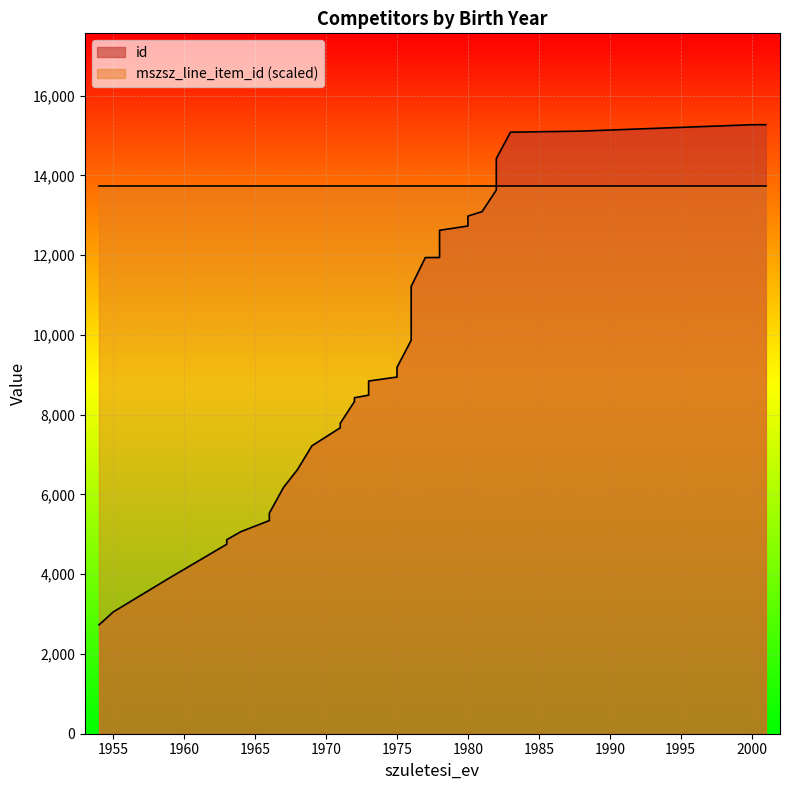

What is the sum of the values at 1982 and 1971?

21414